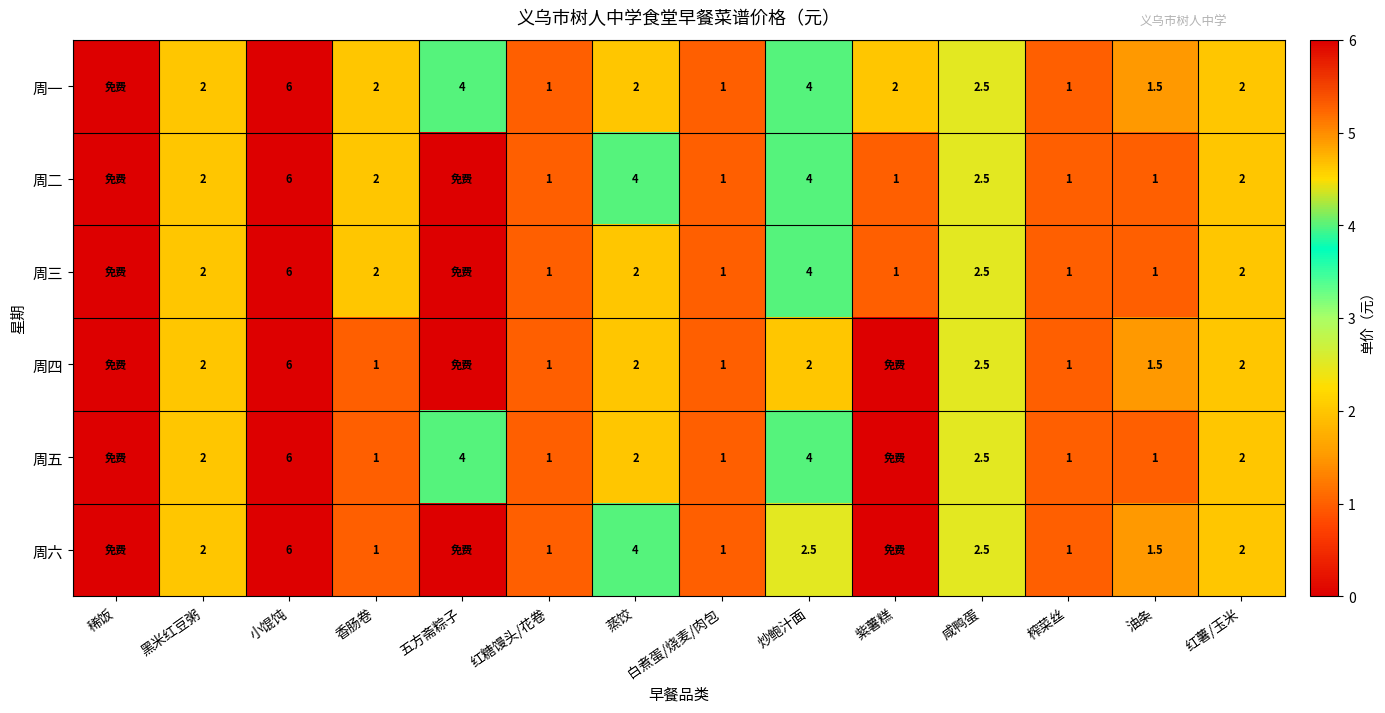

What is the total value across all series at 炒鲍汁面?

20.5